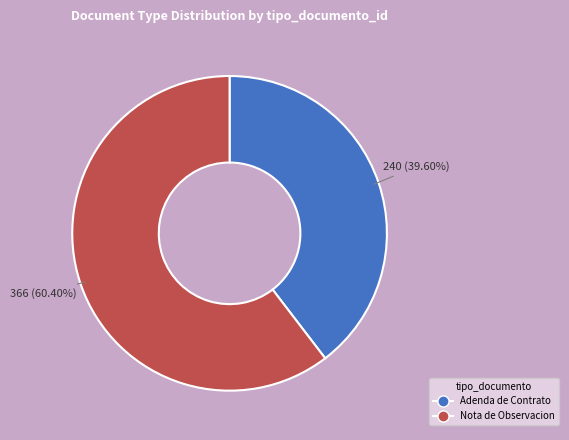

Rank the categories by value from lowest to highest.

Adenda de Contrato, Nota de Observacion